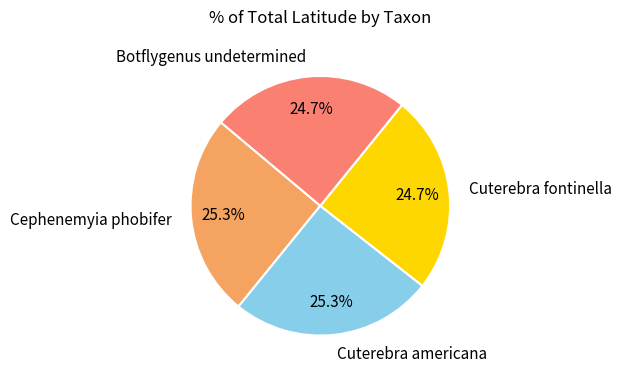

What portion of the pie excludes Cuterebra fontinella?

75.3%